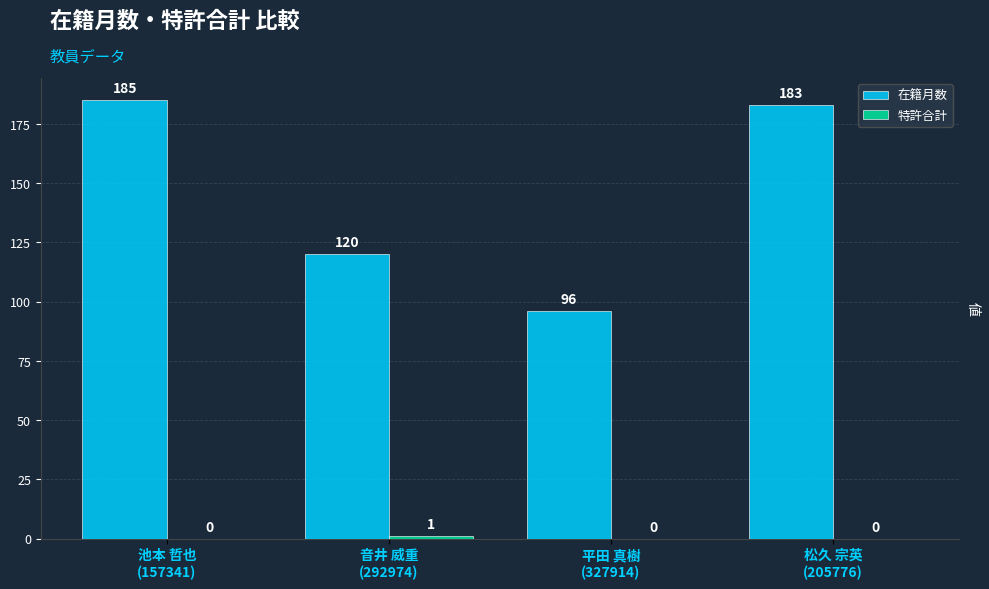

What is the sum of all 在籍月数 values?

584